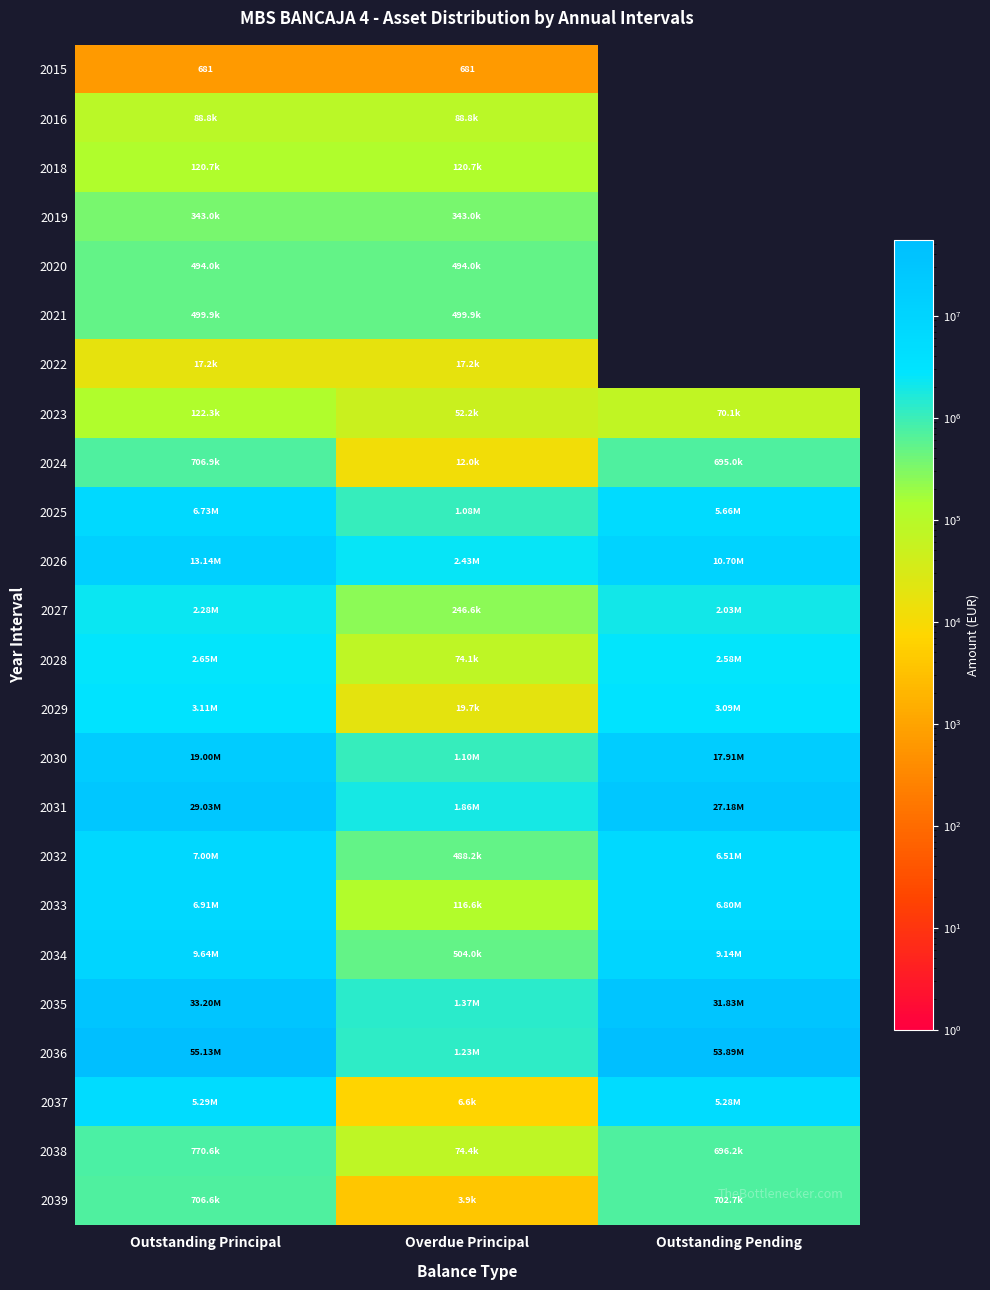

List the series in order of their peak value, highest first.

2036, 2035, 2031, 2030, 2026, 2034, 2032, 2033, 2025, 2037, 2029, 2028, 2027, 2038, 2024, 2039, 2021, 2020, 2019, 2023, 2018, 2016, 2022, 2015